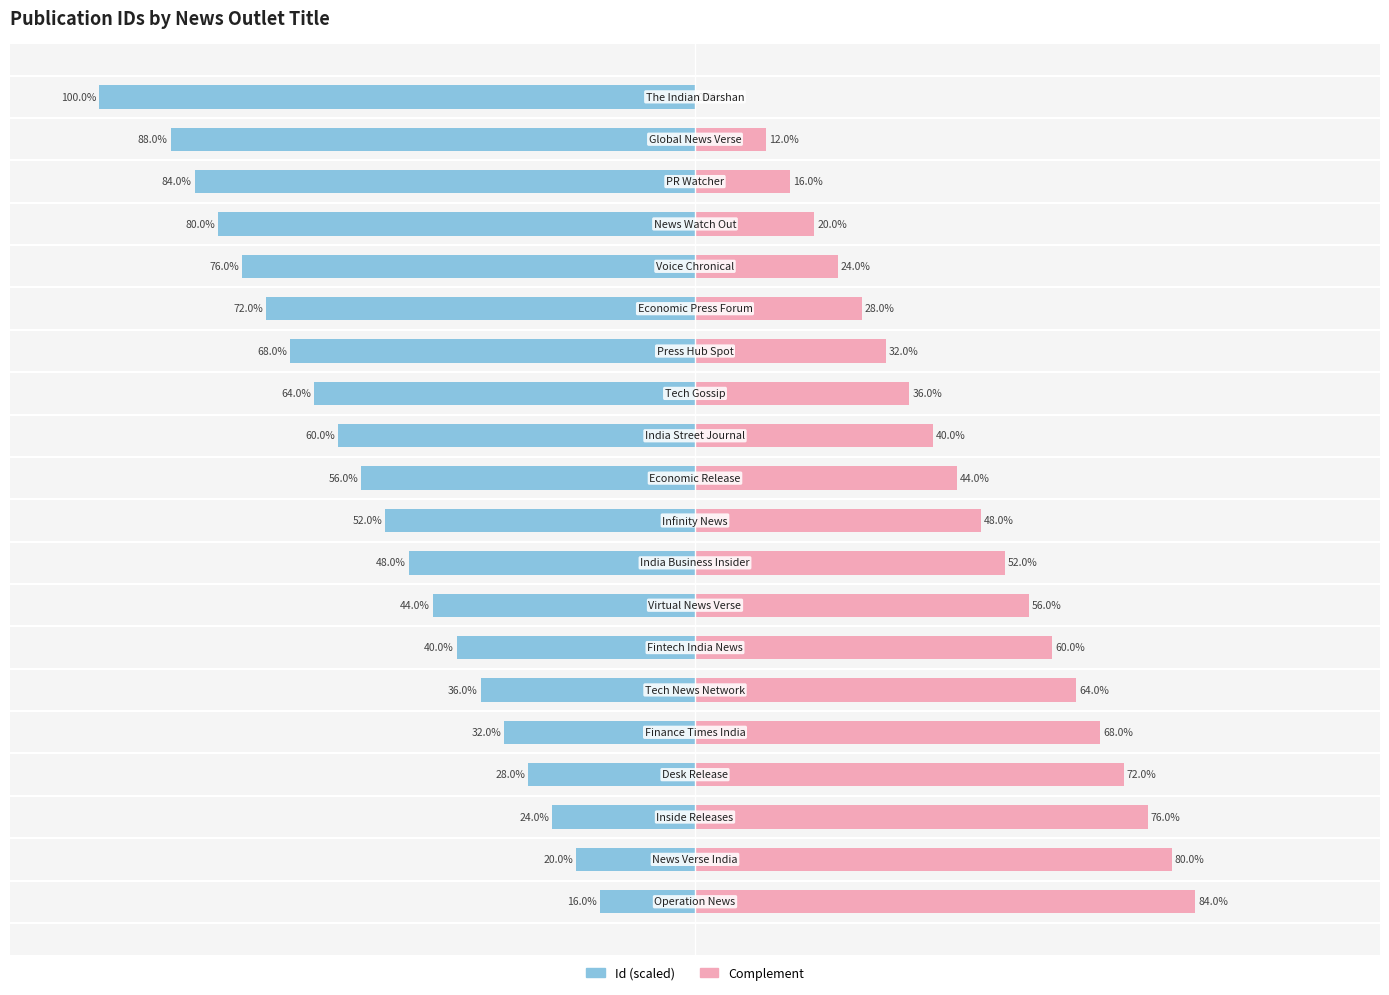

What is the difference between the maximum and second lowest values in the Complement series?

72.0